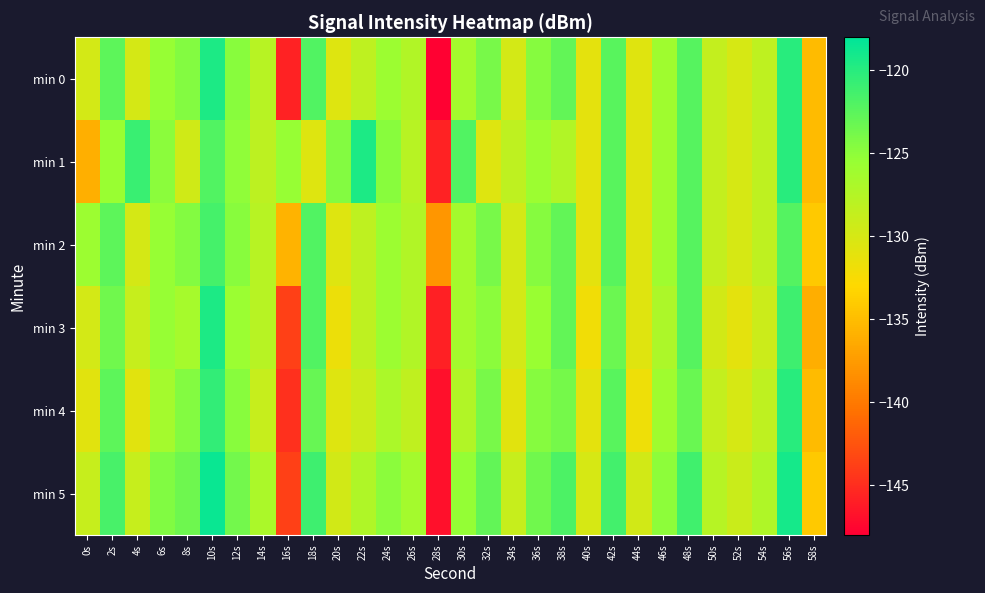

Rank the series at 20s from highest to lowest value.

min 1, min 5, min 0, min 2, min 4, min 3